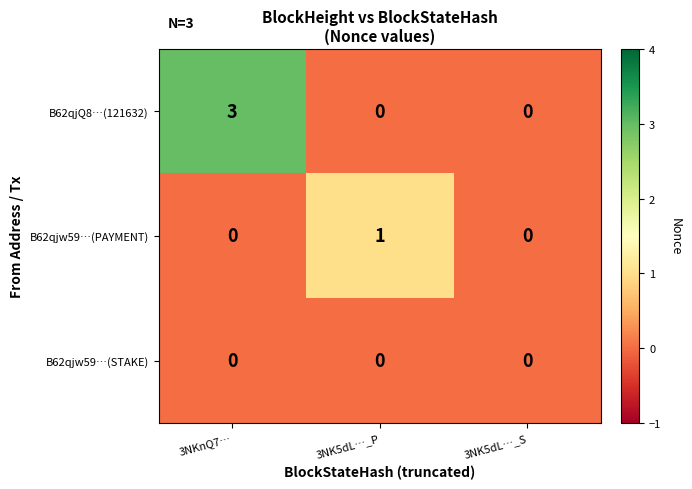

Which series has the widest spread of values?

B62qjQ8…(121632)